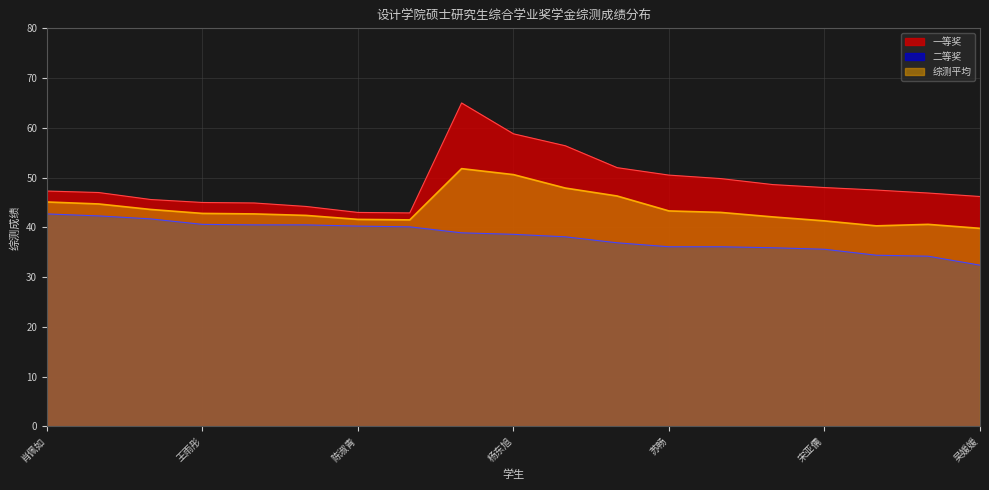

What is the minimum value for 一等奖?

42.9